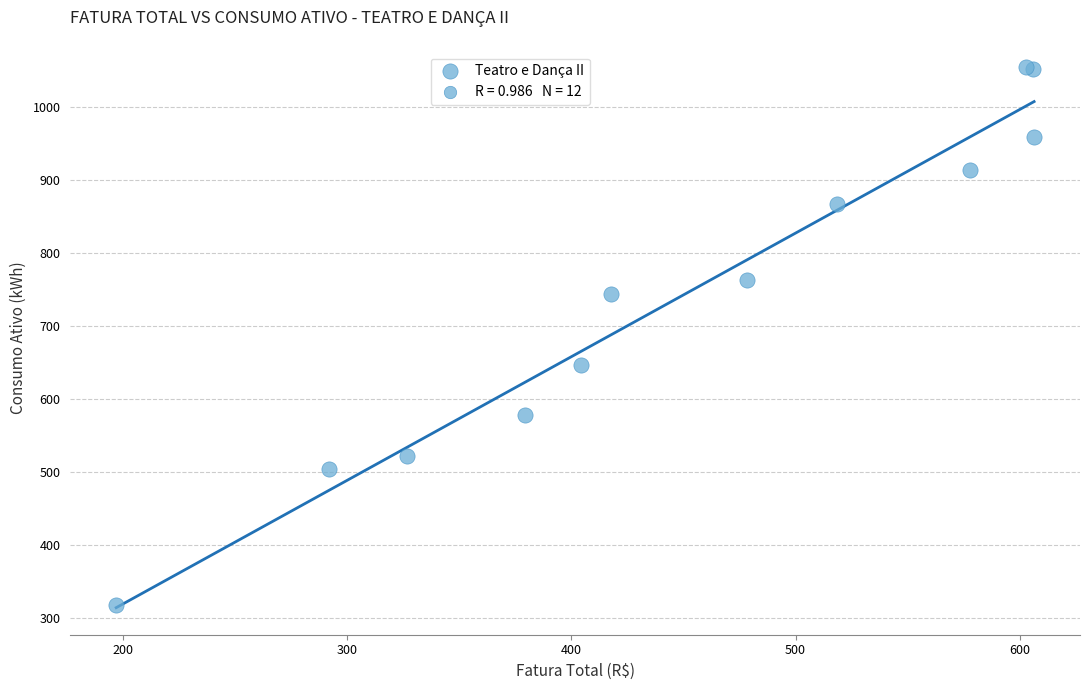

What Y value in the scatter plot is closest to 686?

646